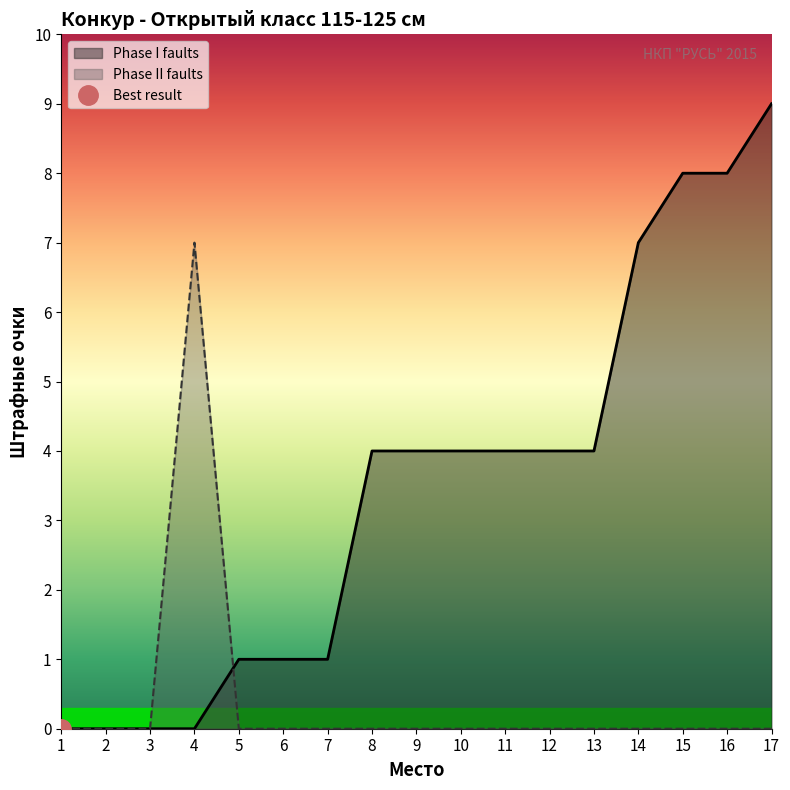

How many values in the Phase I faults series are below 4?

7